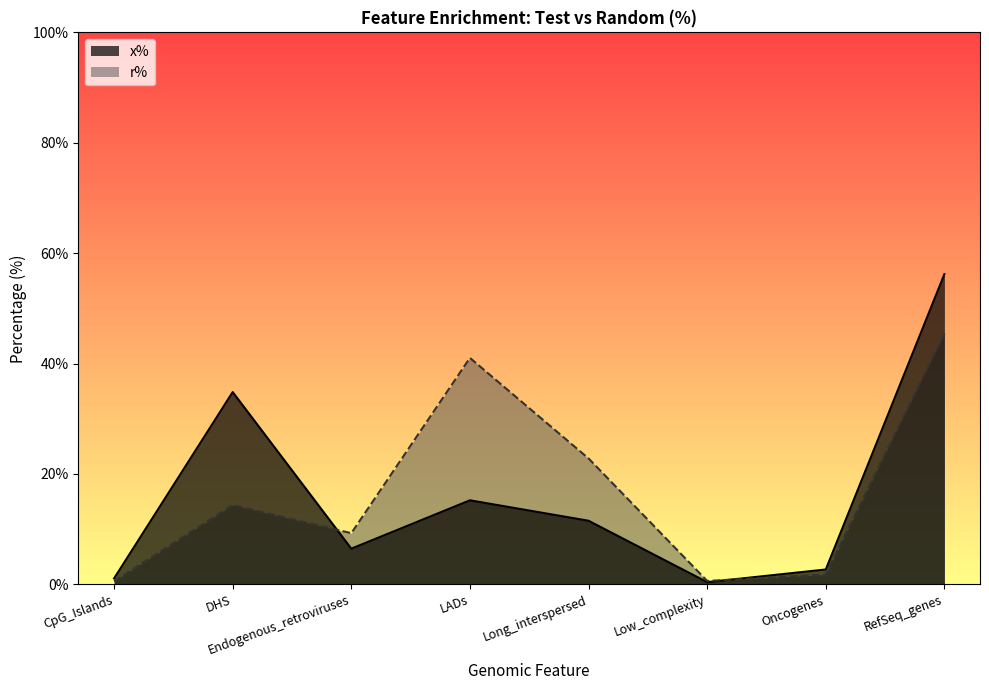

Reading right to left, what are all the values shown in this chart?

x%: 56.2	2.7	0.4	11.5	15.2	6.5	34.8	1.1
r%: 45.5	1.8	0.6	22.8	41.0	9.3	14.4	0.6